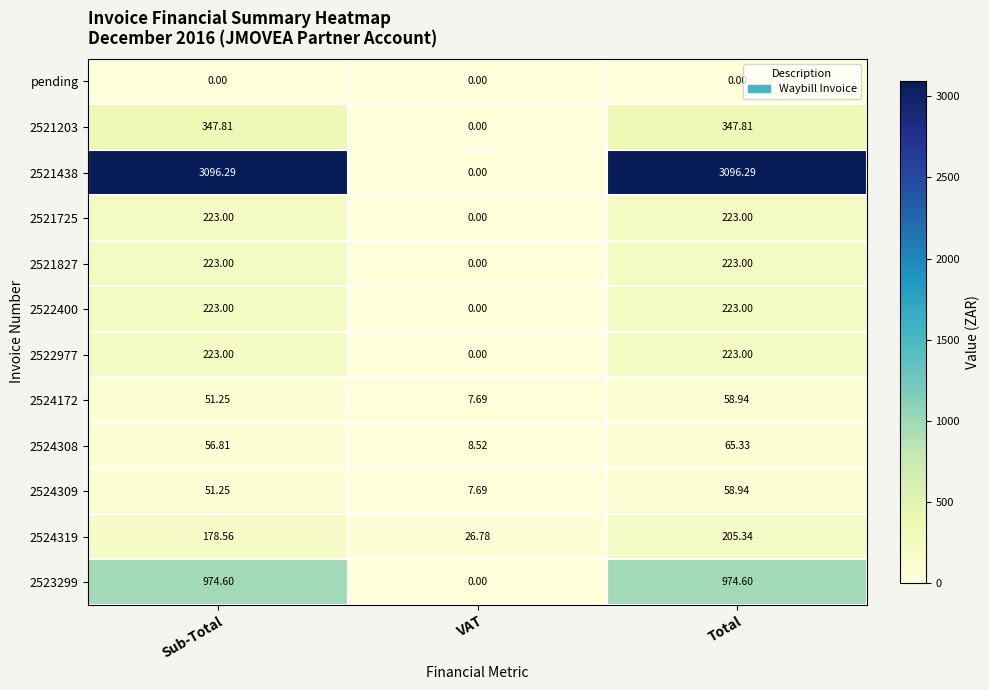

At which label does 2521827 reach its minimum?

VAT